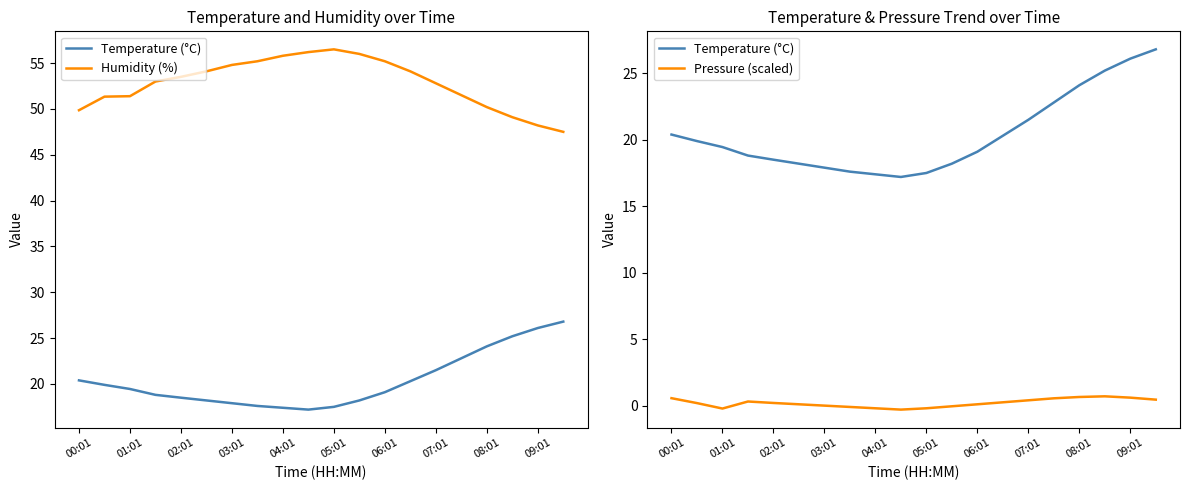

True or false: Pressure (scaled) and Humidity (%) intersect in this chart.

False